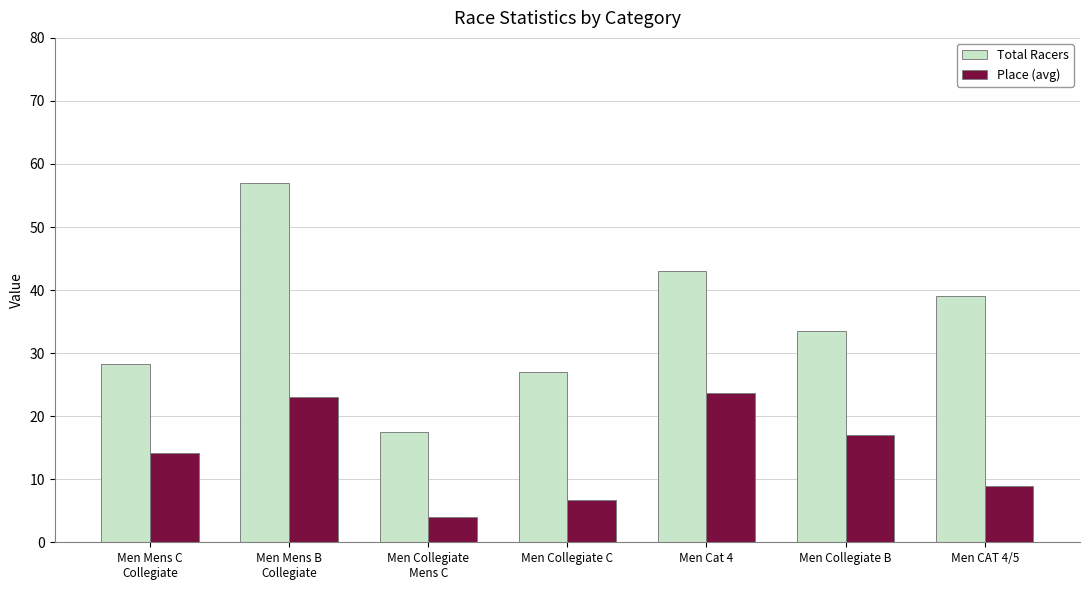

At which label is Place (avg) closest to 13?

Men Mens C
Collegiate